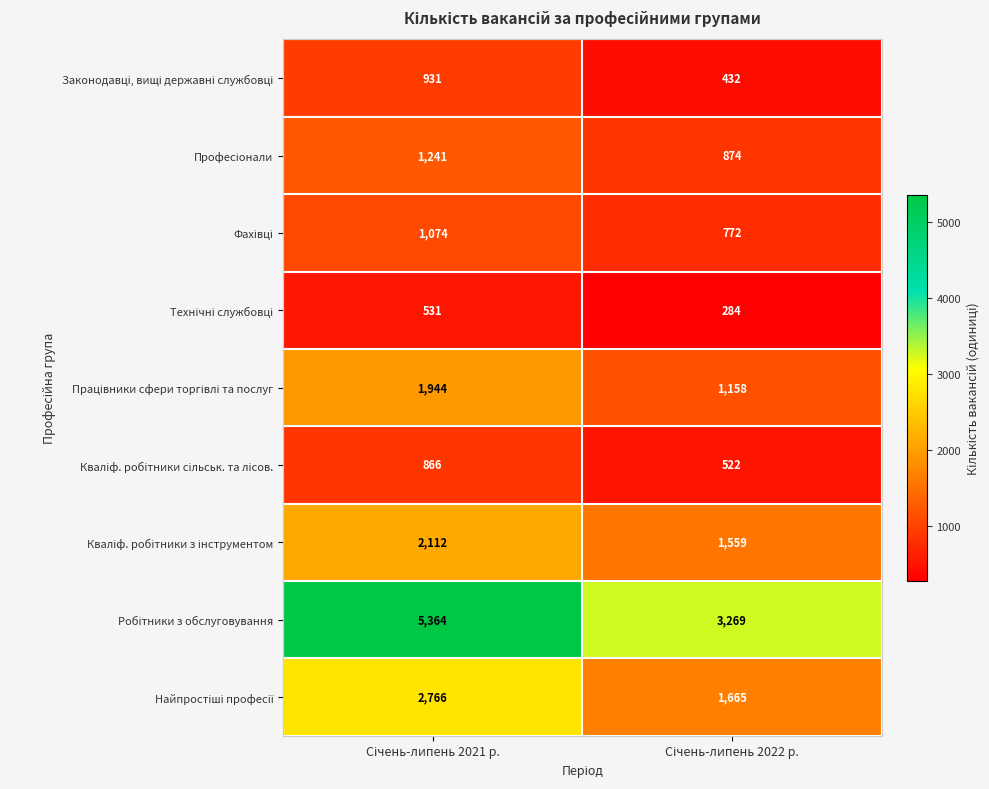

What is the greatest value displayed?

5364